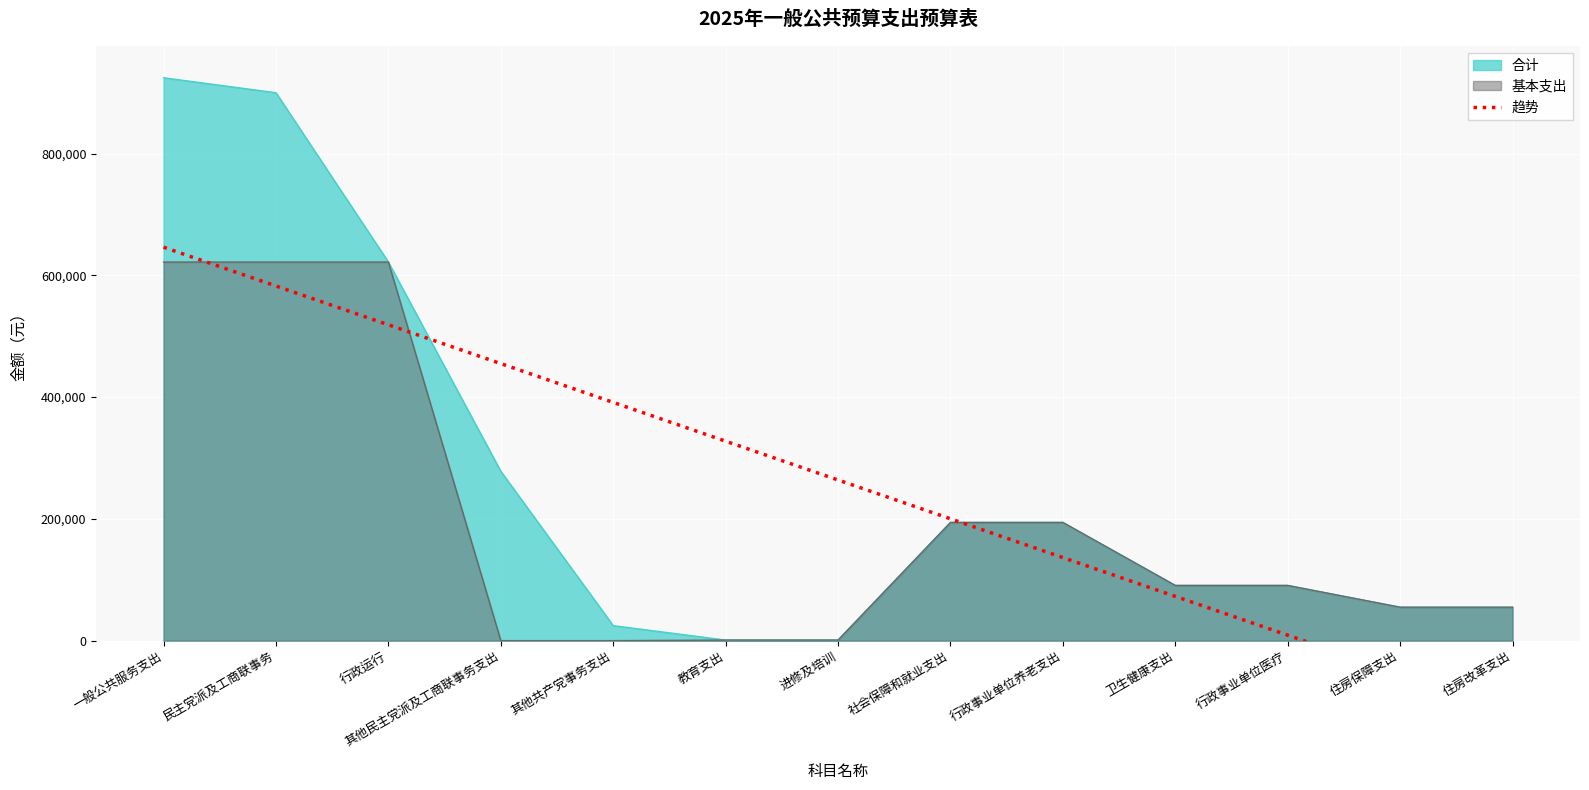

True or false: 合计 has a value of 278100.0 at 其他民主党派及工商联事务支出.

True